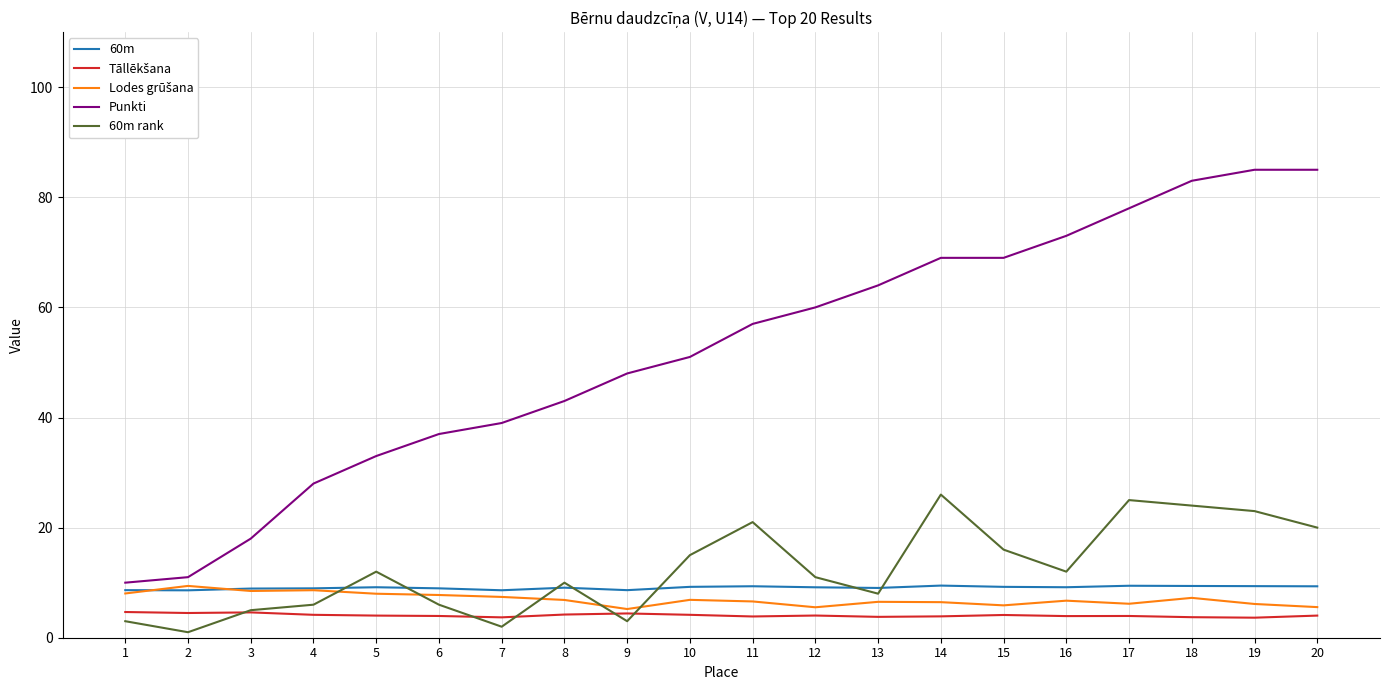

What is the minimum value for 60m rank?

1.0